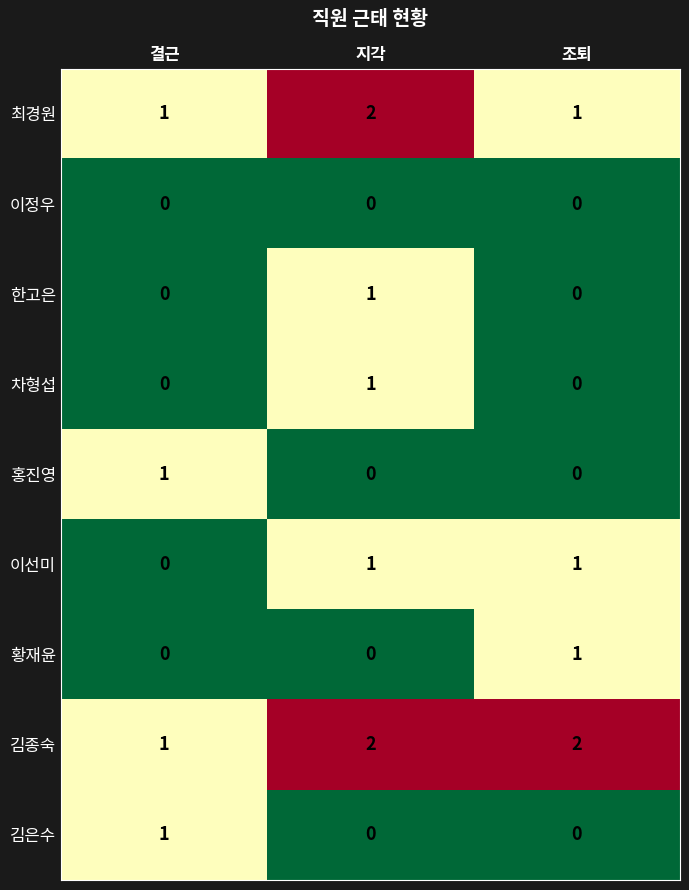

Reading left to right, what are all the values shown in this chart?

최경원: 결근=1	지각=2	조퇴=1
이정우: 결근=0	지각=0	조퇴=0
한고은: 결근=0	지각=1	조퇴=0
차형섭: 결근=0	지각=1	조퇴=0
홍진영: 결근=1	지각=0	조퇴=0
이선미: 결근=0	지각=1	조퇴=1
황재윤: 결근=0	지각=0	조퇴=1
김종숙: 결근=1	지각=2	조퇴=2
김은수: 결근=1	지각=0	조퇴=0